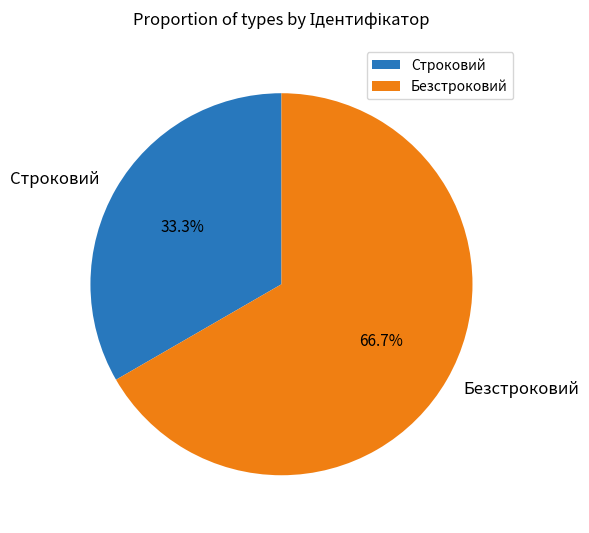

What is the majority slice?

Безстроковий